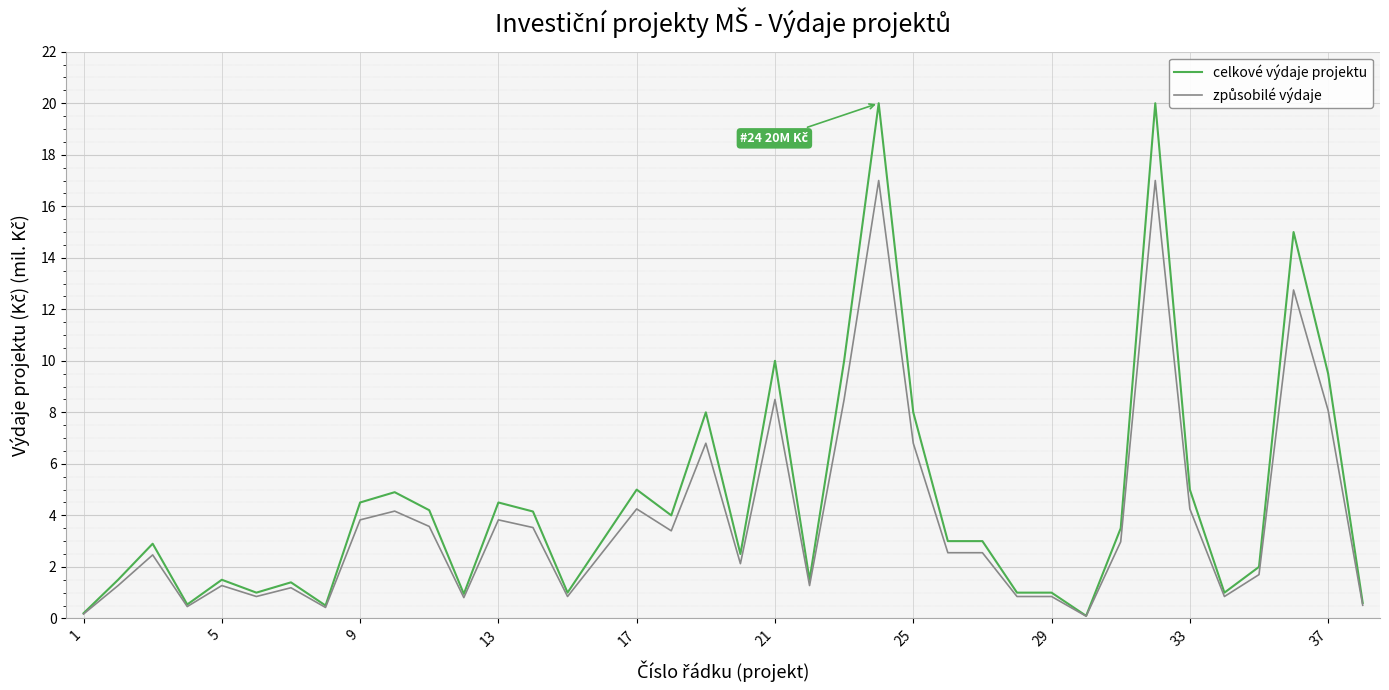

True or false: celkové výdaje projektu and způsobilé výdaje intersect in this chart.

False